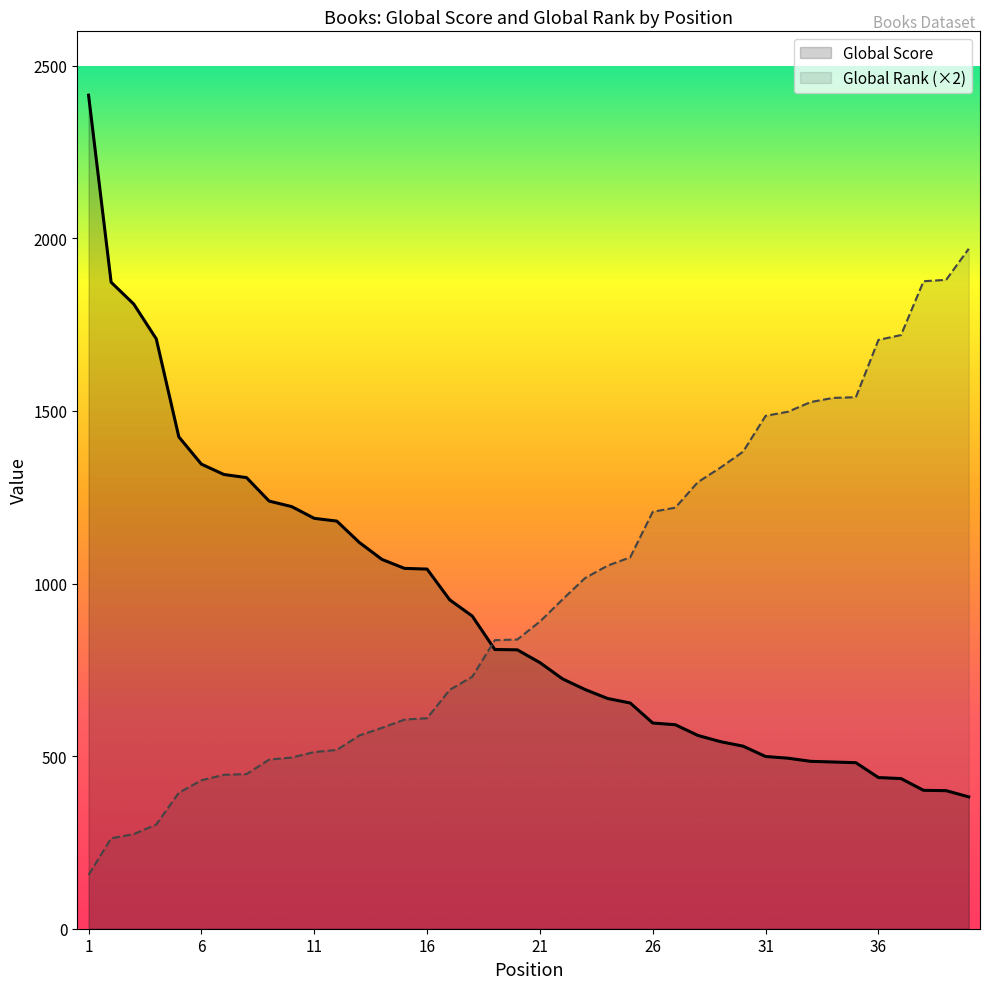

Which label corresponds to the smallest value in the chart?

1